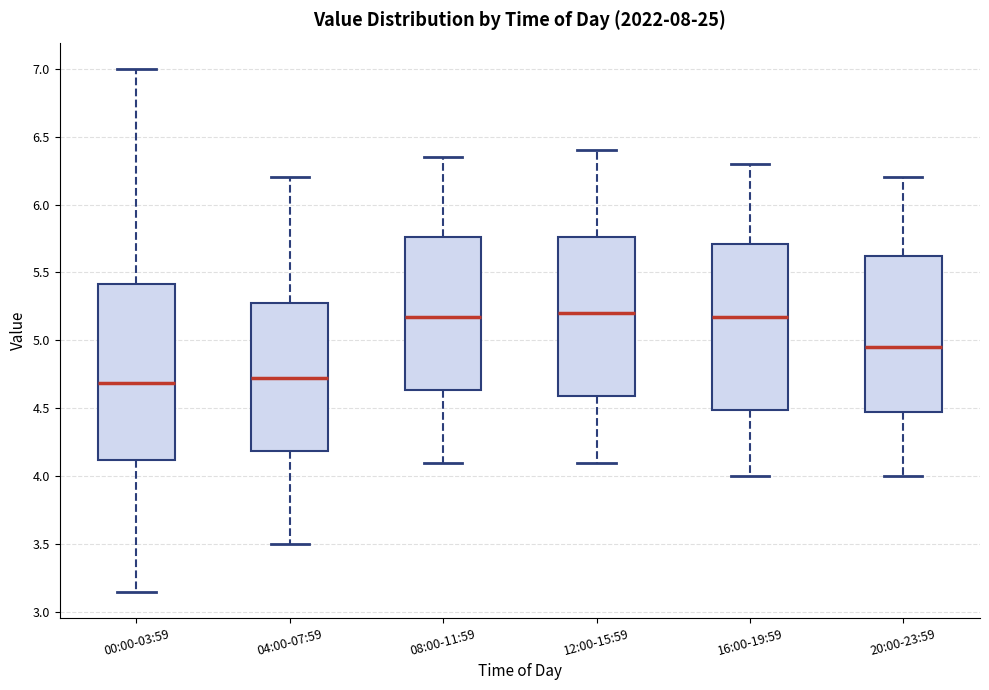

Where does the upper whisker of the box for 00:00-03:59 end on the y-axis? The values are not printed on the chart, so give them approximately, as read against the axis.

7.00